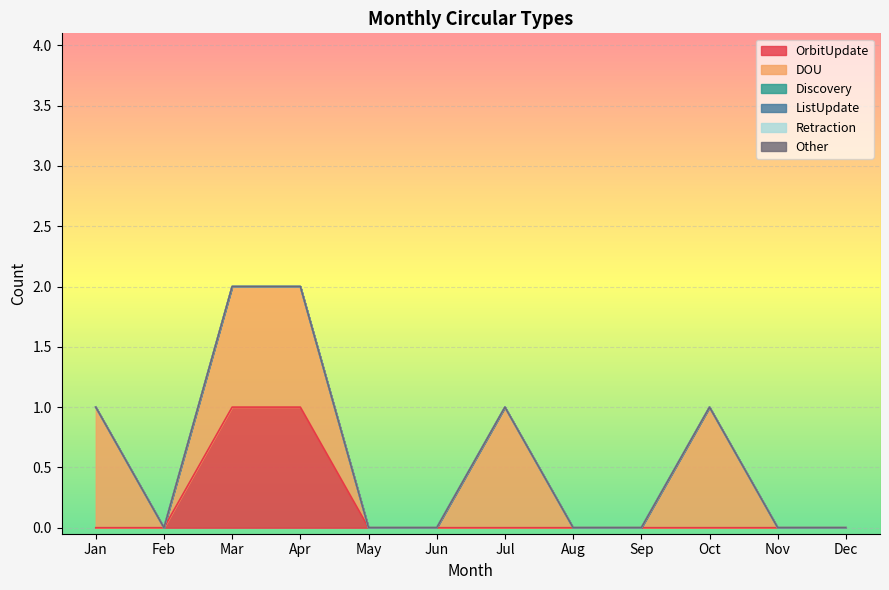

True or false: Retraction and DOU intersect in this chart.

False